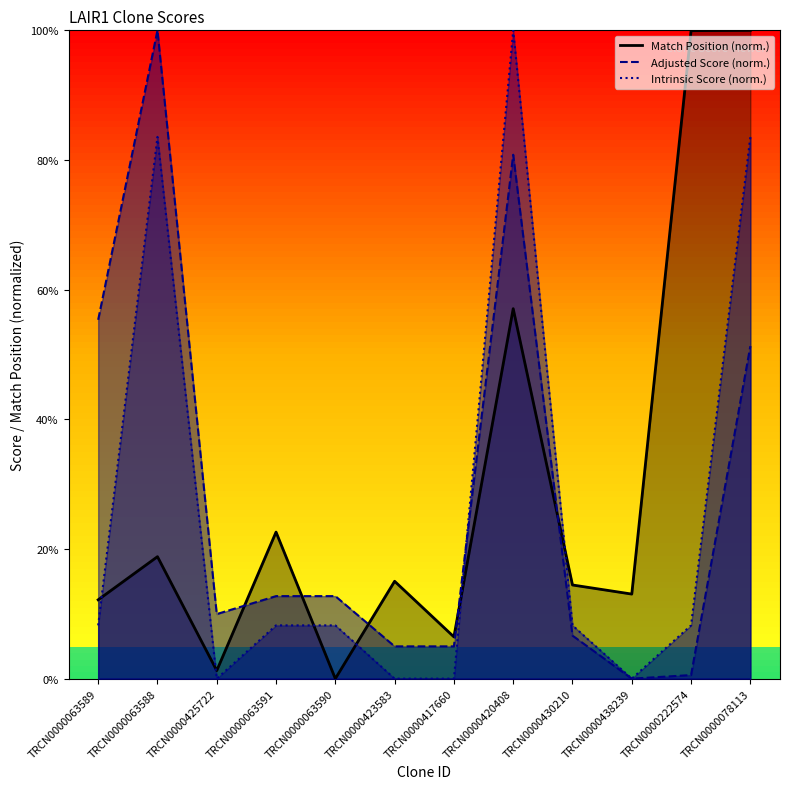

Reading left to right, list all the values displayed in this chart.

Match Position: 12.2	18.8	1.2	22.6	0.0	15.0	6.4	57.1	14.4	13.0	99.9	100.0
Adjusted Score: 55.4	100.0	10.0	12.7	12.7	5.0	5.0	80.8	6.6	0.0	0.6	51.3
Intrinsic Score: 8.2	83.6	0.0	8.2	8.2	0.0	0.0	100.0	8.2	0.0	8.2	83.6